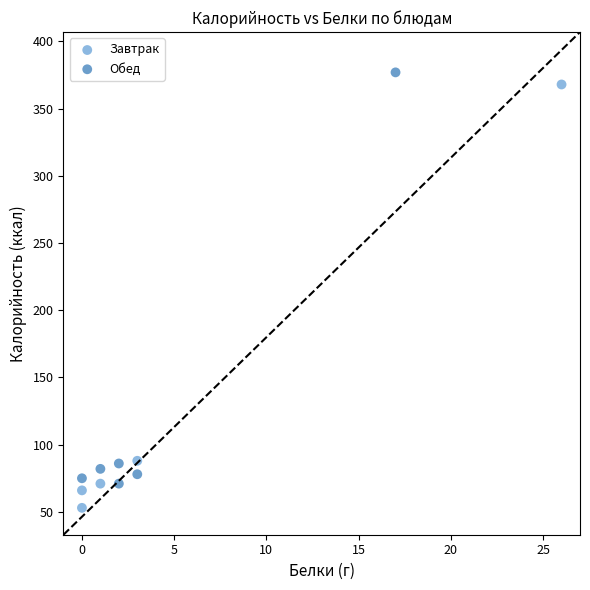

Which series has the widest spread of Y values?

Завтрак